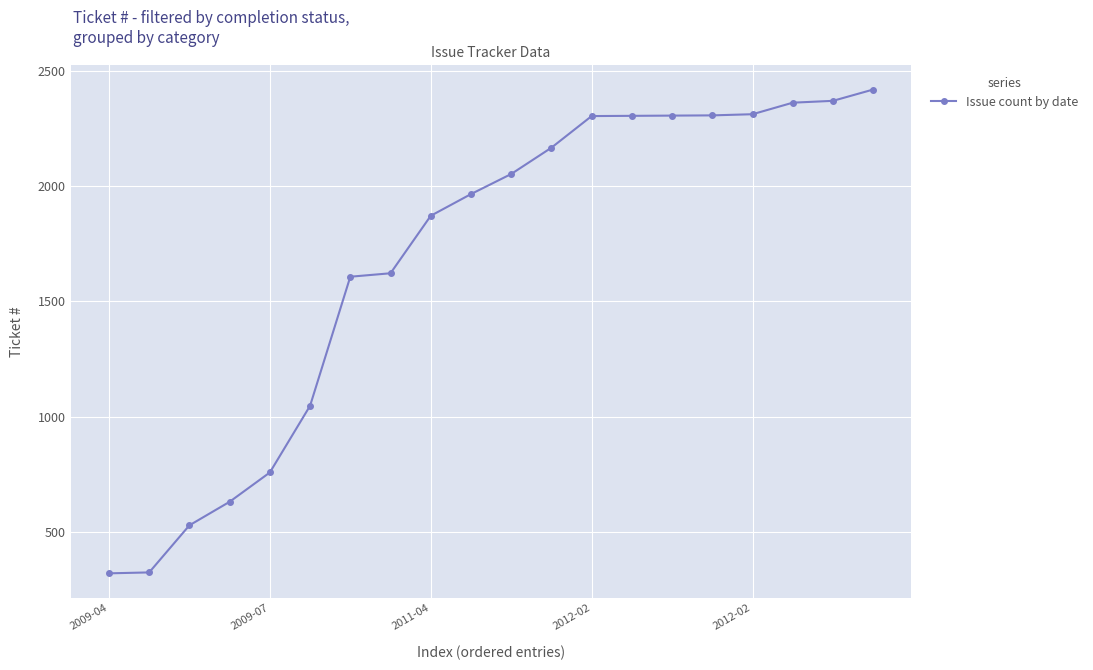

What is the difference between the maximum and second lowest values?

2092